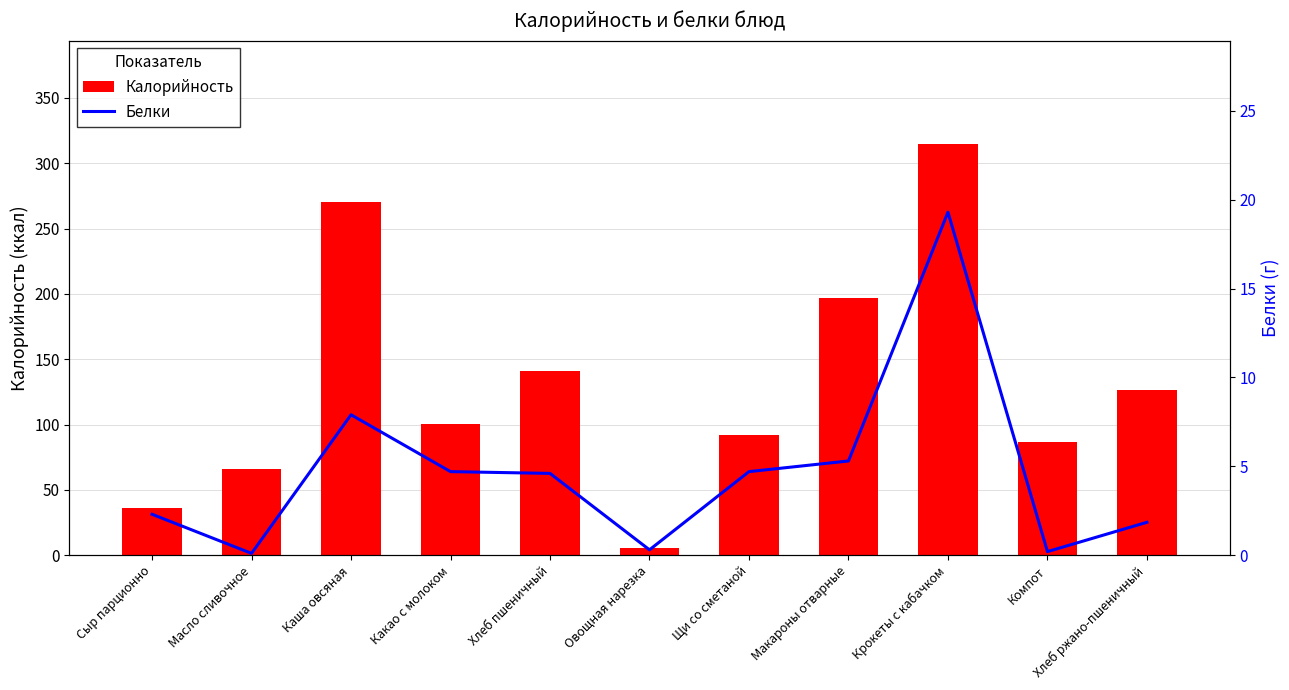

What is the total value across all series at Хлеб пшеничный?

145.2